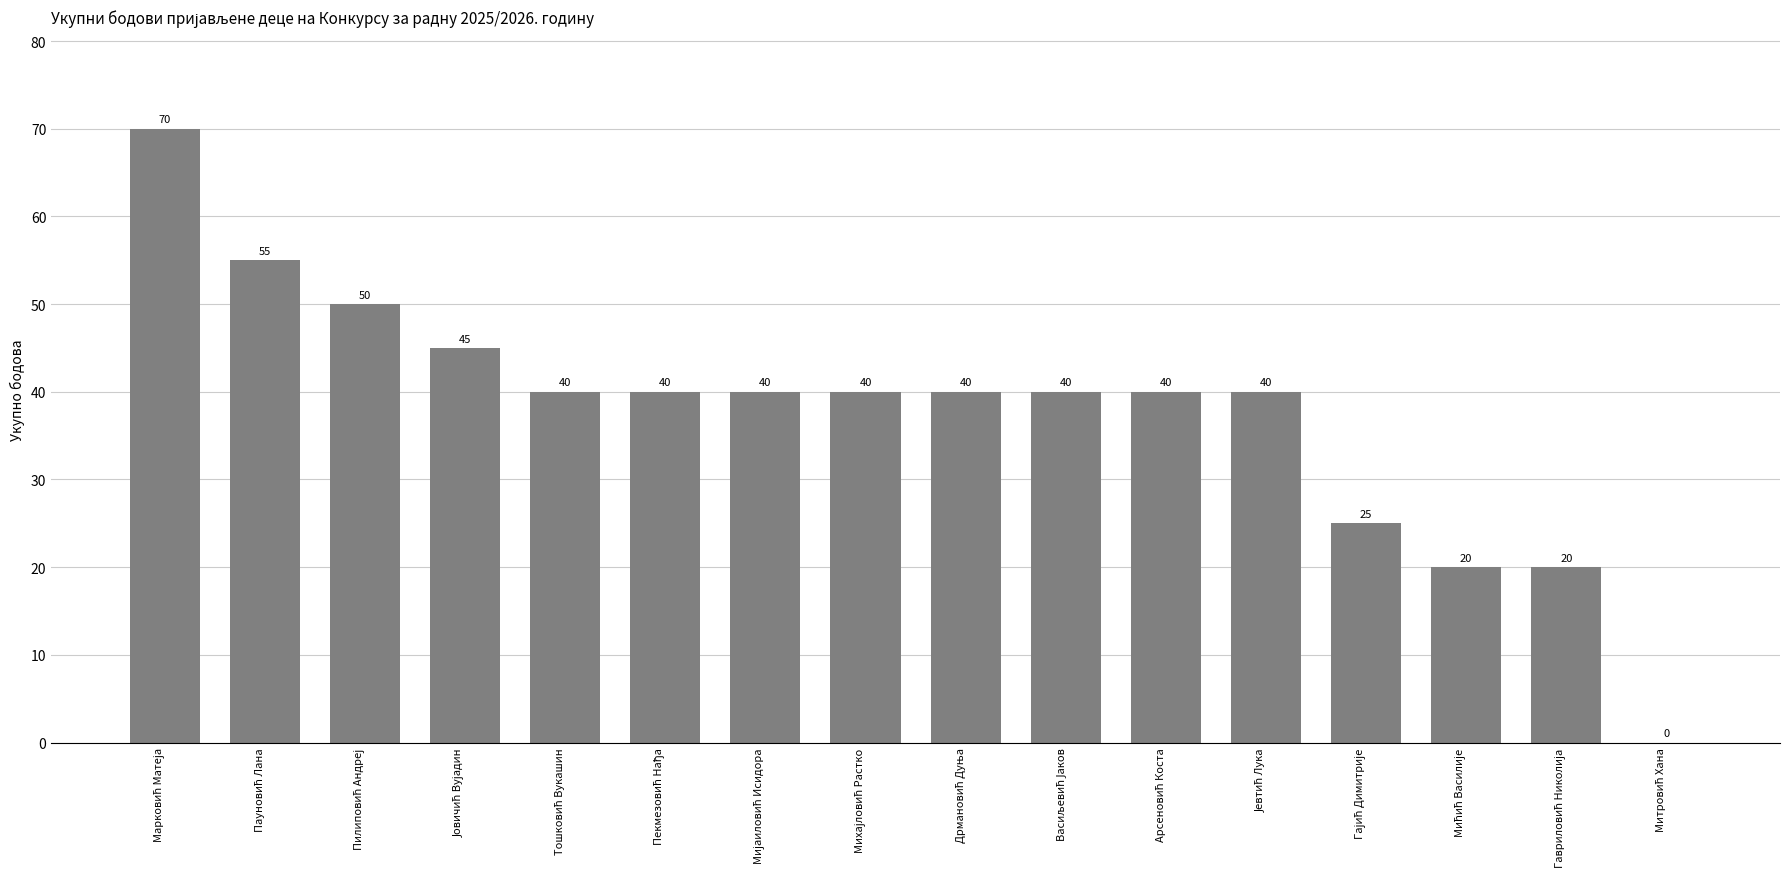

Are the bars horizontal?

No